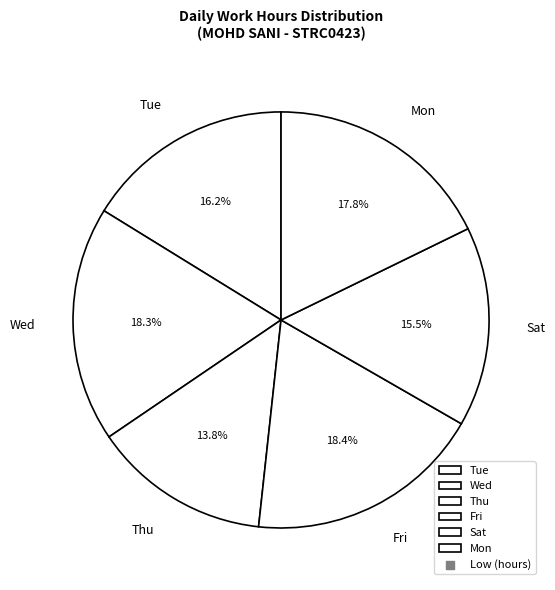

What is the smallest slice in the pie chart?

Thu